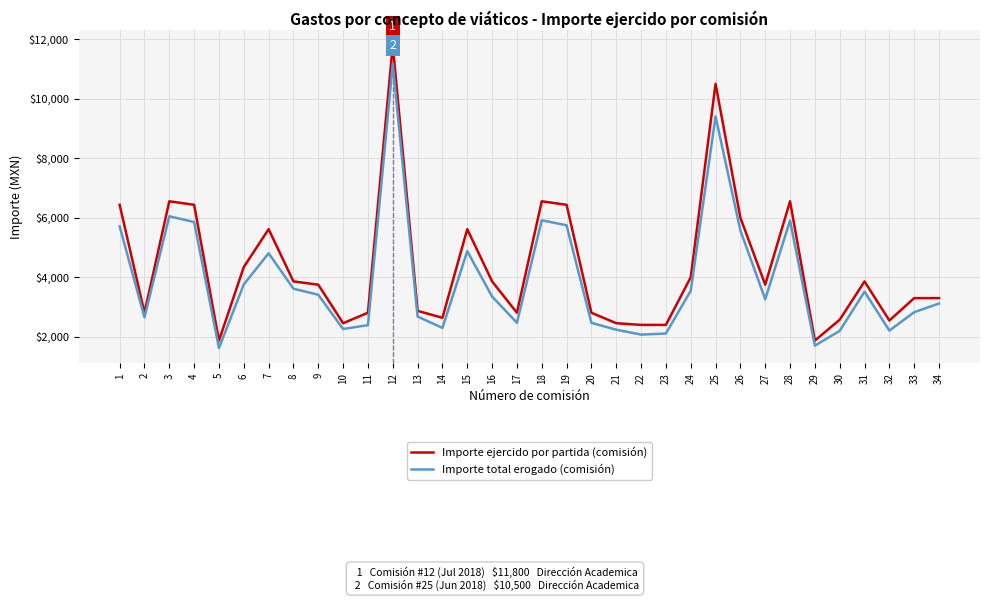

The value of Importe total erogado (comisión) at 14 is 2298.3. True or false?

True